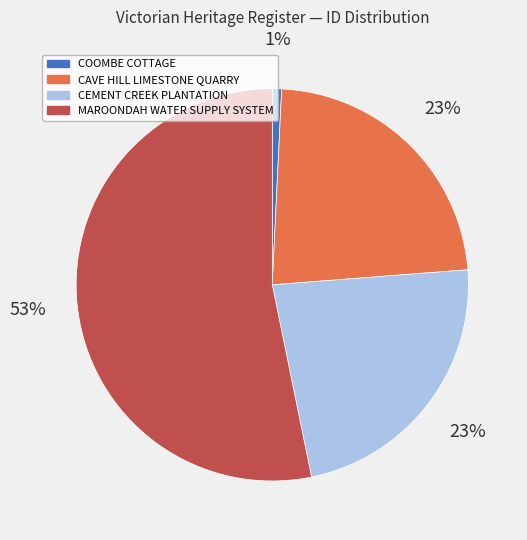

Which slice is the largest?

MAROONDAH WATER SUPPLY SYSTEM